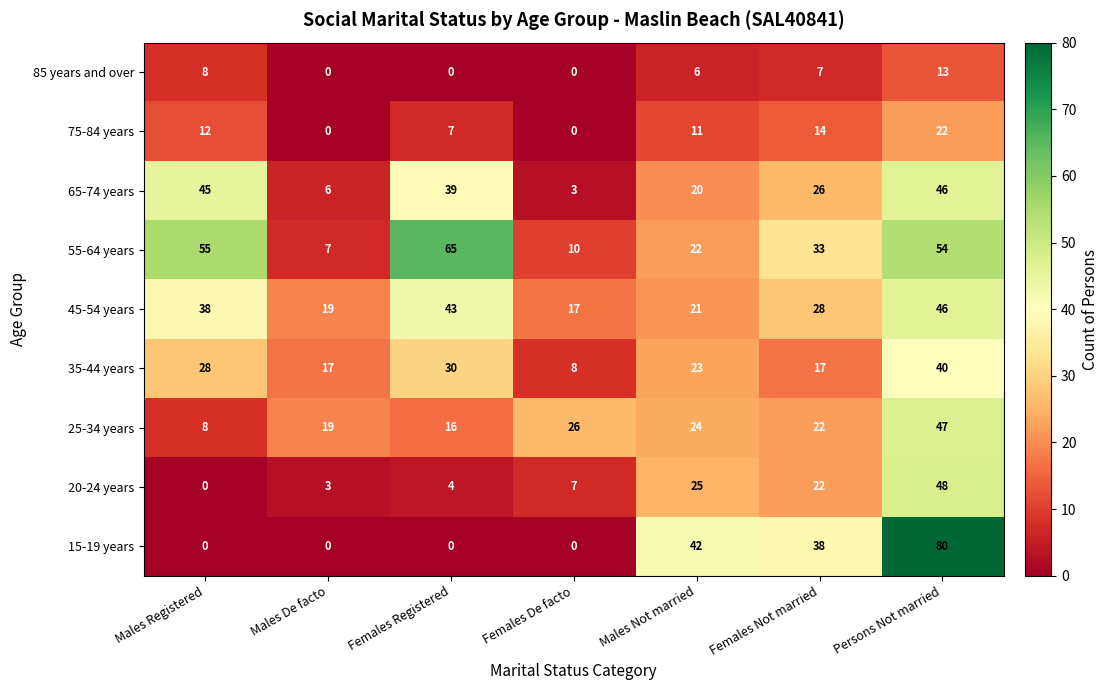

What is the difference between the second highest and second lowest values in the 15-19 years series?

42